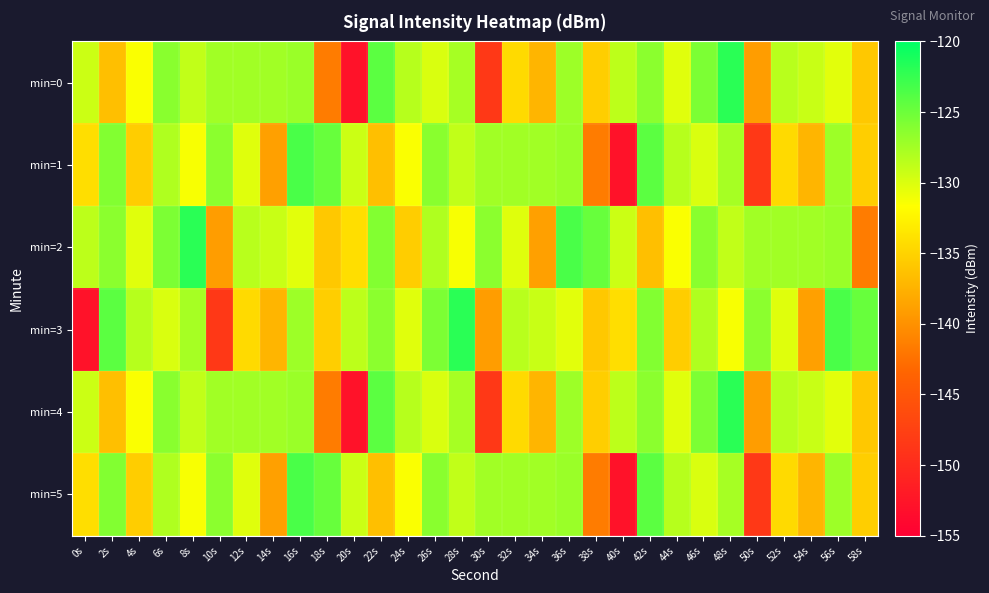

List the series in order of their peak value, lowest first.

min=1, min=5, min=0, min=2, min=3, min=4